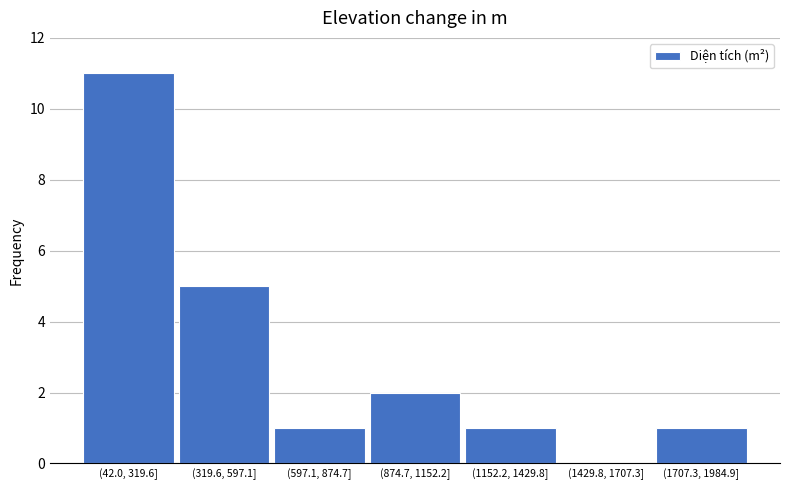

Reading left to right, transcribe all the data shown in this chart.

(42.0, 319.6]=11	(319.6, 597.1]=5	(597.1, 874.7]=1	(874.7, 1152.2]=2	(1152.2, 1429.8]=1	(1429.8, 1707.3]=0	(1707.3, 1984.9]=1